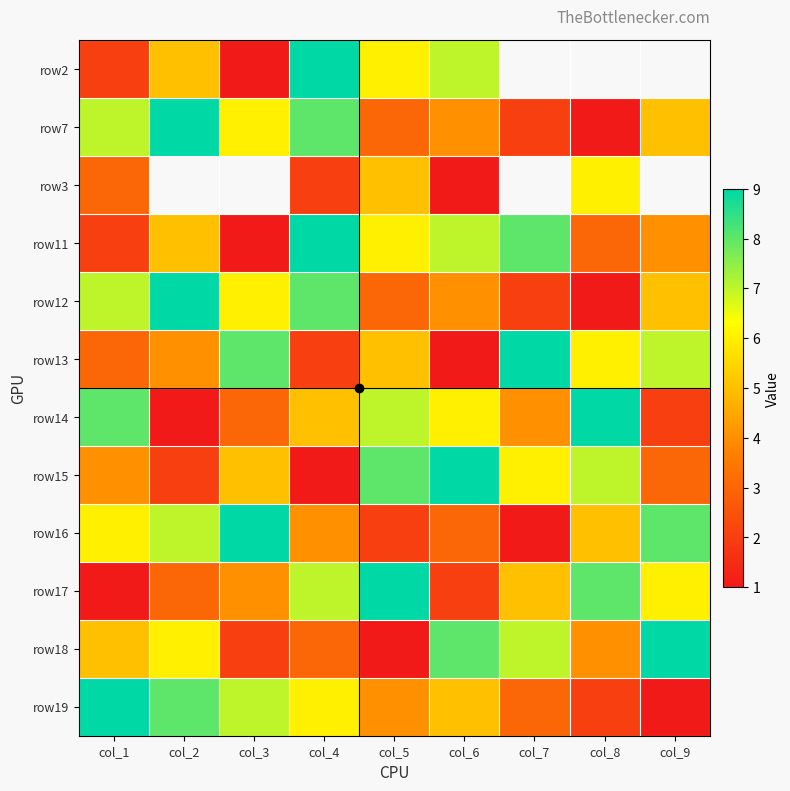

The row3 series shows 3.0 at col_1. True or false?

True